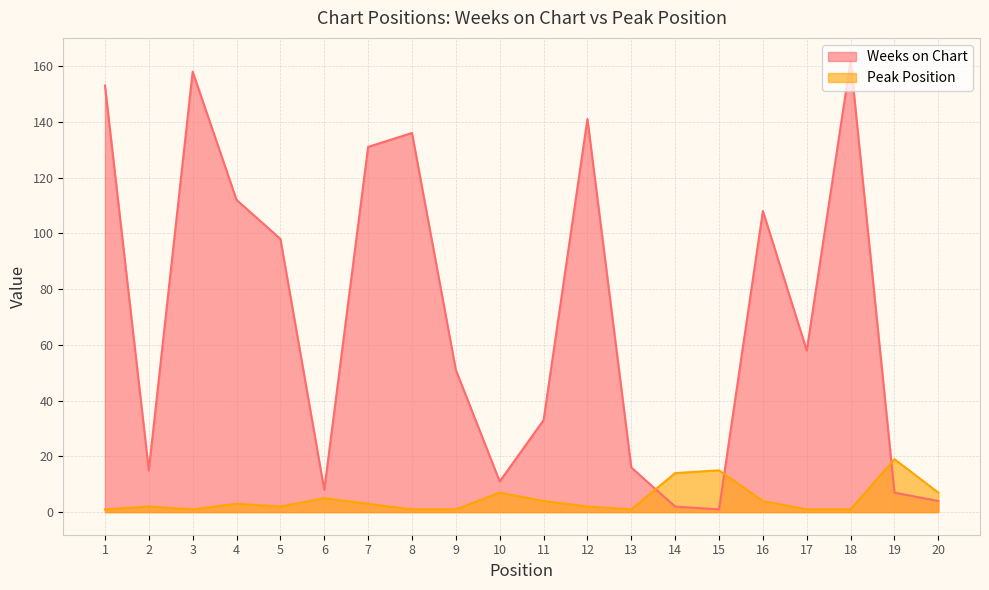

Rank the series by their maximum value, from lowest to highest.

Peak Position, Weeks on Chart